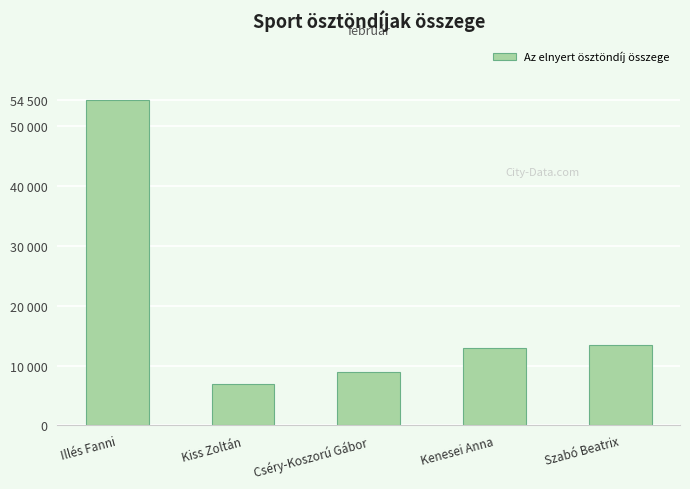

What is the value of the 1st bar from the left?

54500